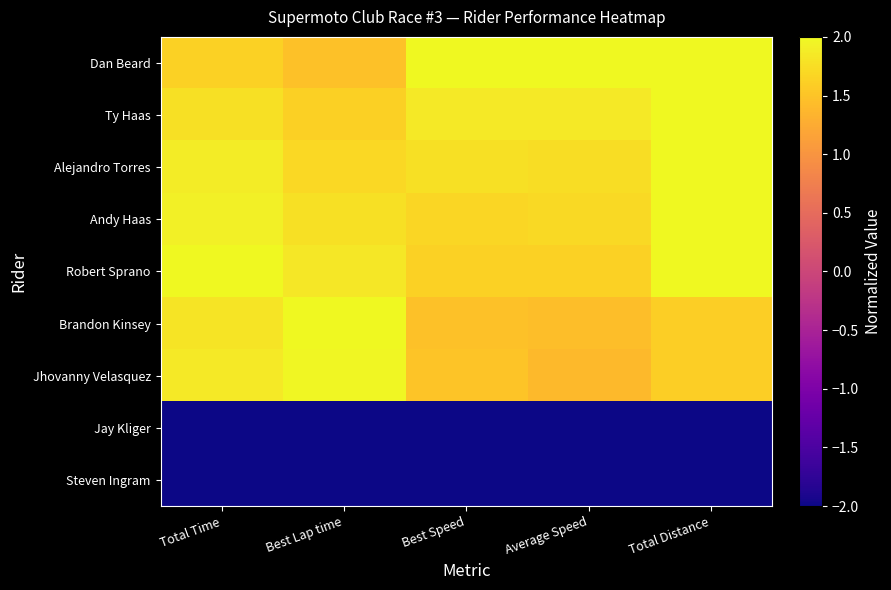

What is the total value across all series at Best Speed?

7.9